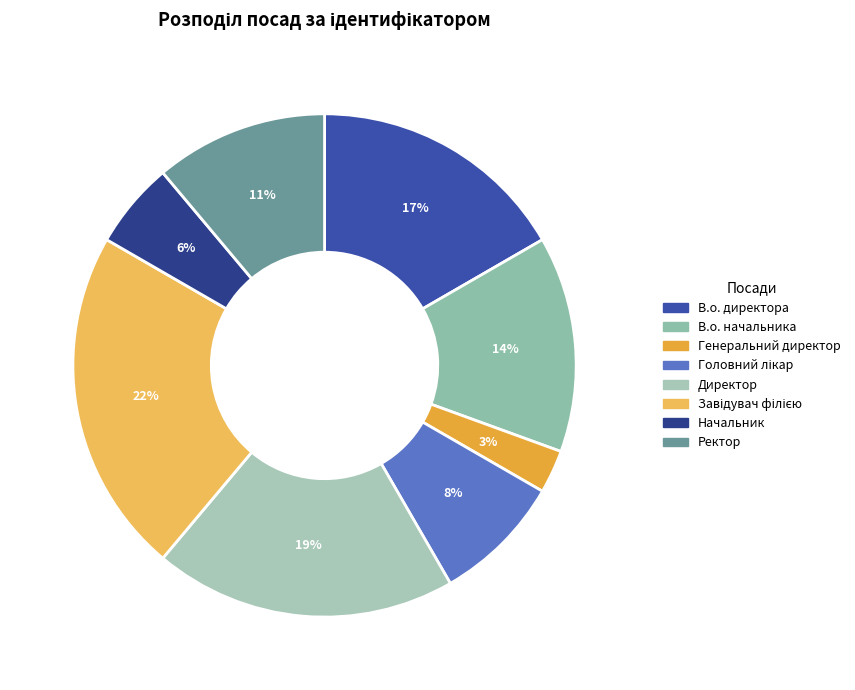

How many slices are in this pie chart?

8